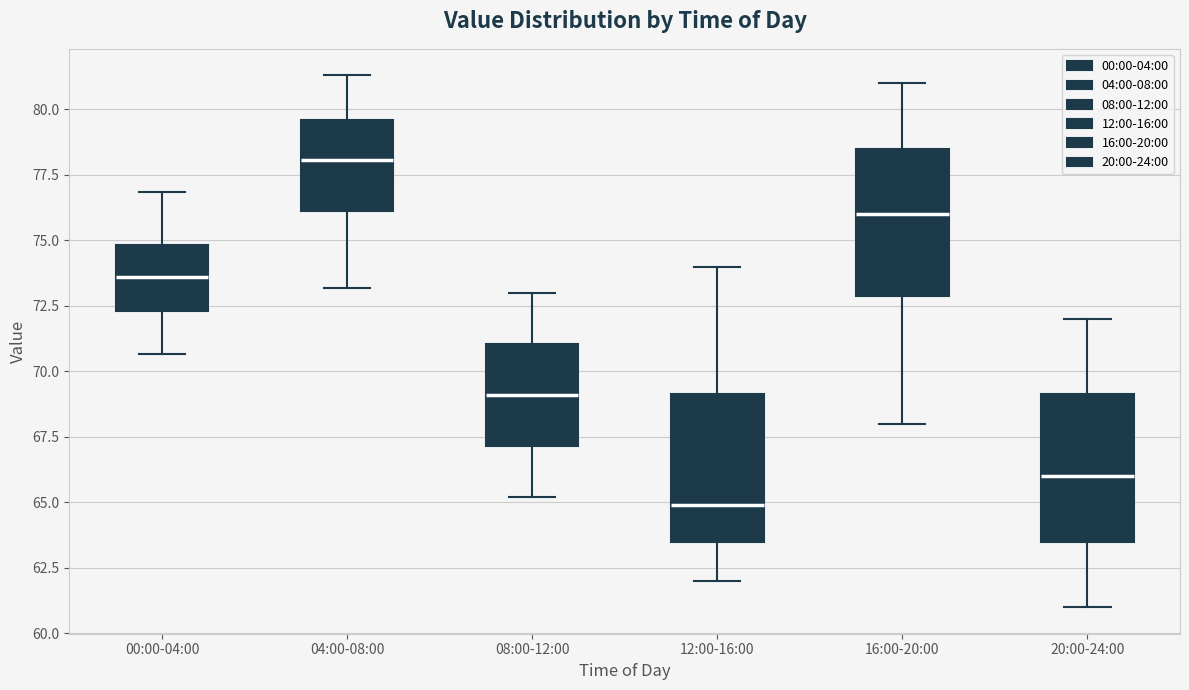

Reading left to right, read every box against the y-axis: the position of its median line, the range the box covers, and the ends of its whiskers. The values are not printed on the chart, so give them approximately, as read against the axis.

00:00-04:00: median 73.5, box 72.5 to 75.0, whiskers 70.5 to 77.0
04:00-08:00: median 78.0, box 76.0 to 79.5, whiskers 73.0 to 81.5
08:00-12:00: median 69.0, box 67.0 to 71.0, whiskers 65.0 to 73.0
12:00-16:00: median 65.0, box 63.5 to 69.0, whiskers 62.0 to 74.0
16:00-20:00: median 76.0, box 73.0 to 78.5, whiskers 68.0 to 81.0
20:00-24:00: median 66.0, box 63.5 to 69.0, whiskers 61.0 to 72.0